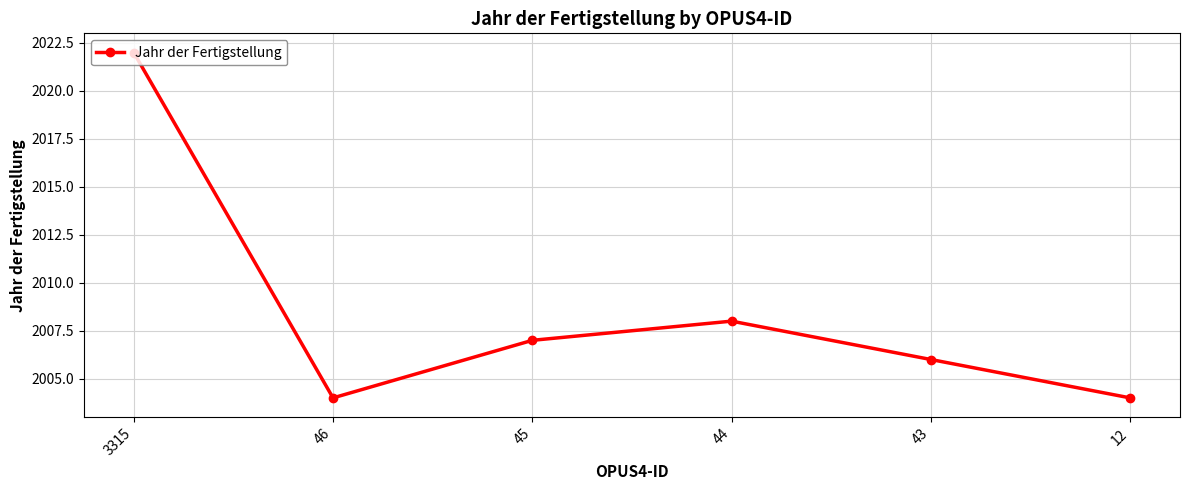

At which label does the data first exceed 2007?

3315